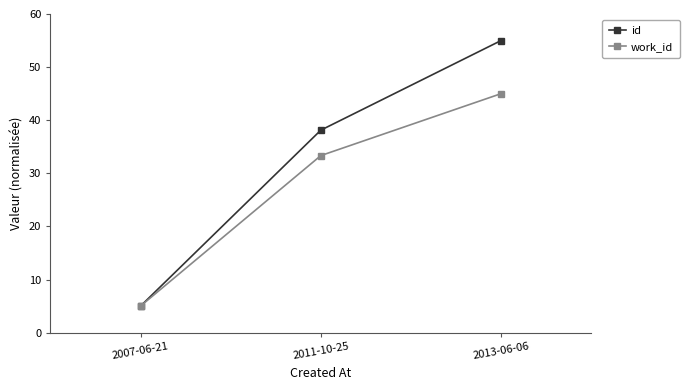

What position from the left is 2007-06-21?

1